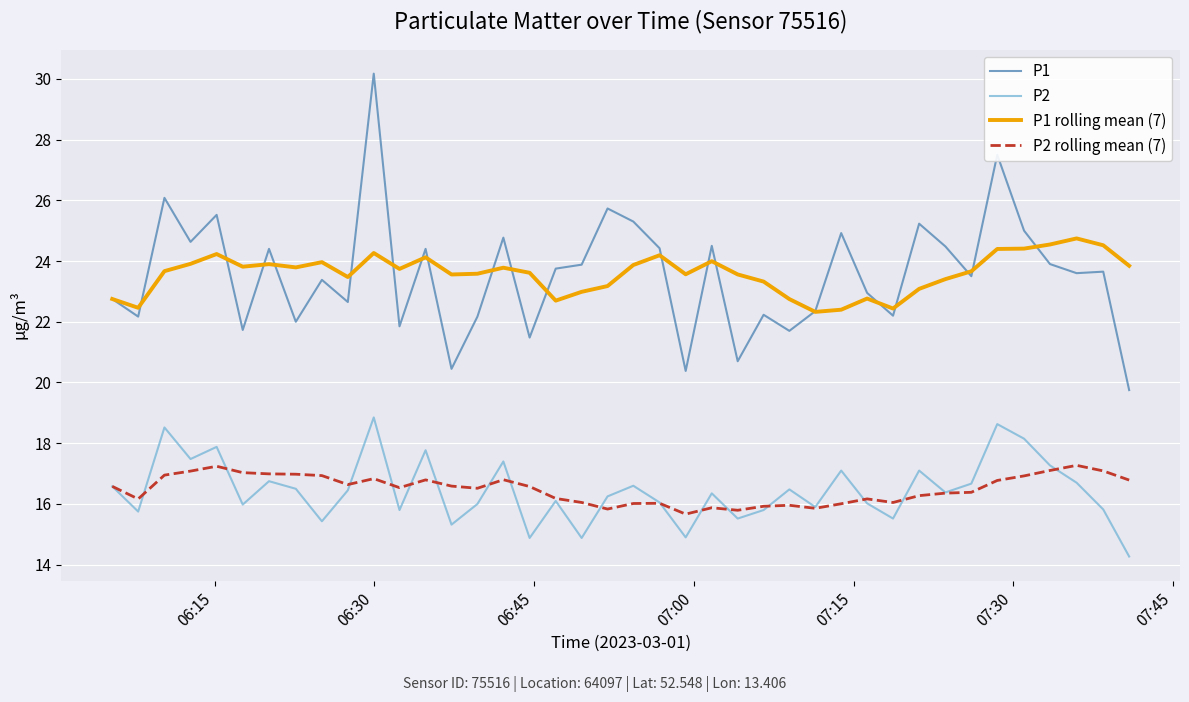

True or false: P2 and P1 intersect in this chart.

False